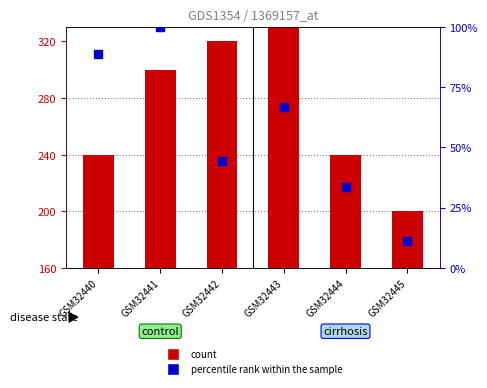

What is the total value across all series at GSM32443?

246.7